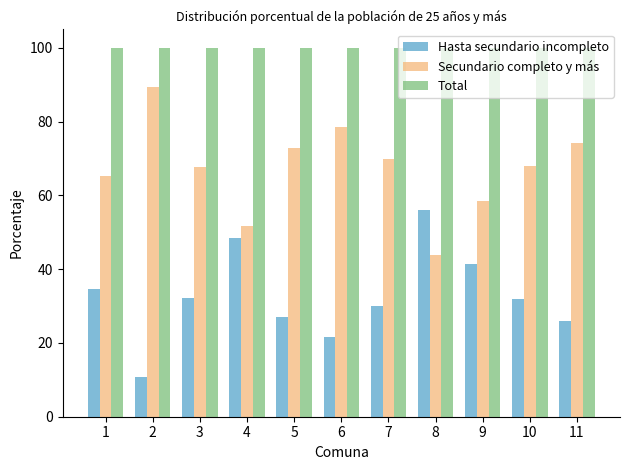

Which label corresponds to the smallest value in the chart?

2